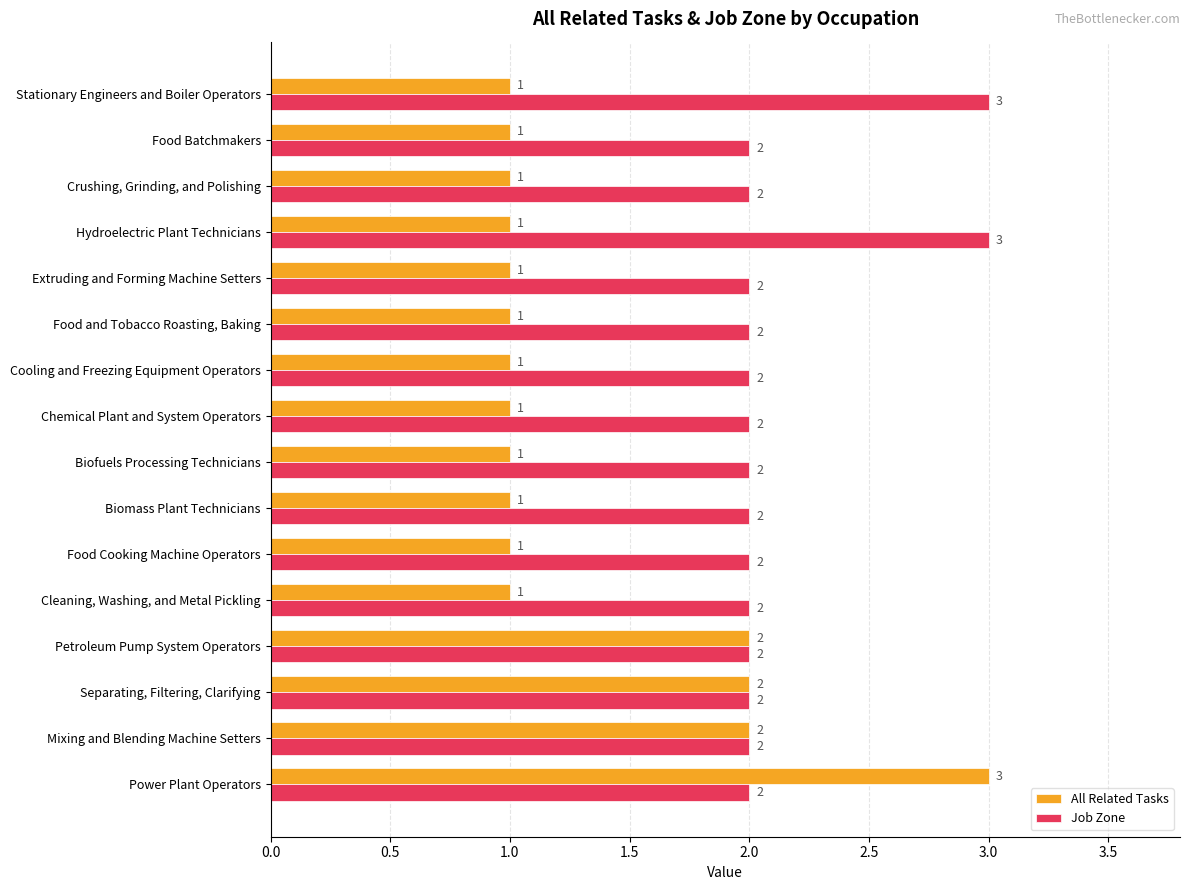

Which series changed the most between Petroleum Pump System Operators and Extruding and Forming Machine Setters?

All Related Tasks